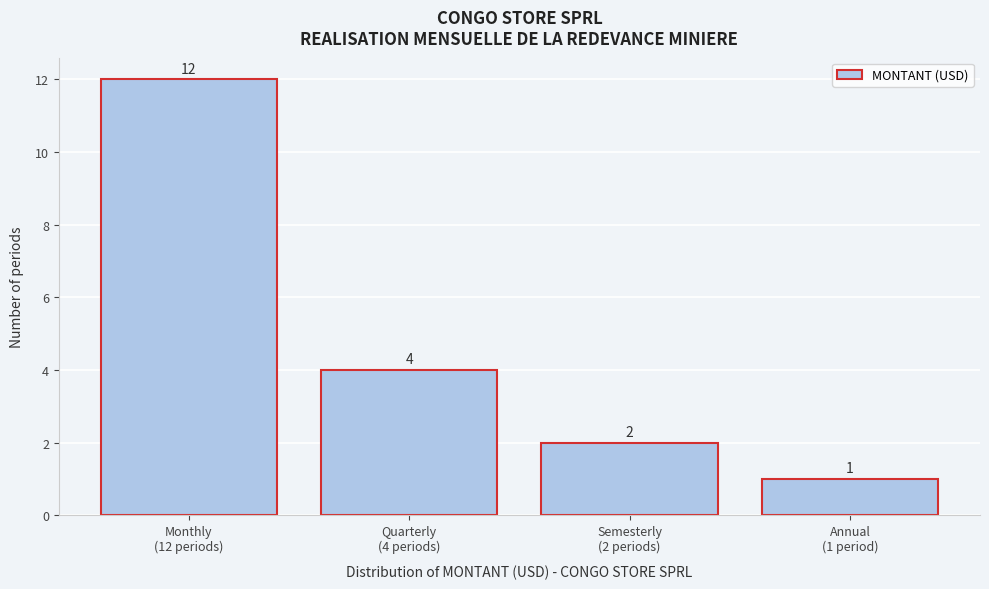

Reading right to left, what are all the values shown in this chart?

1	2	4	12